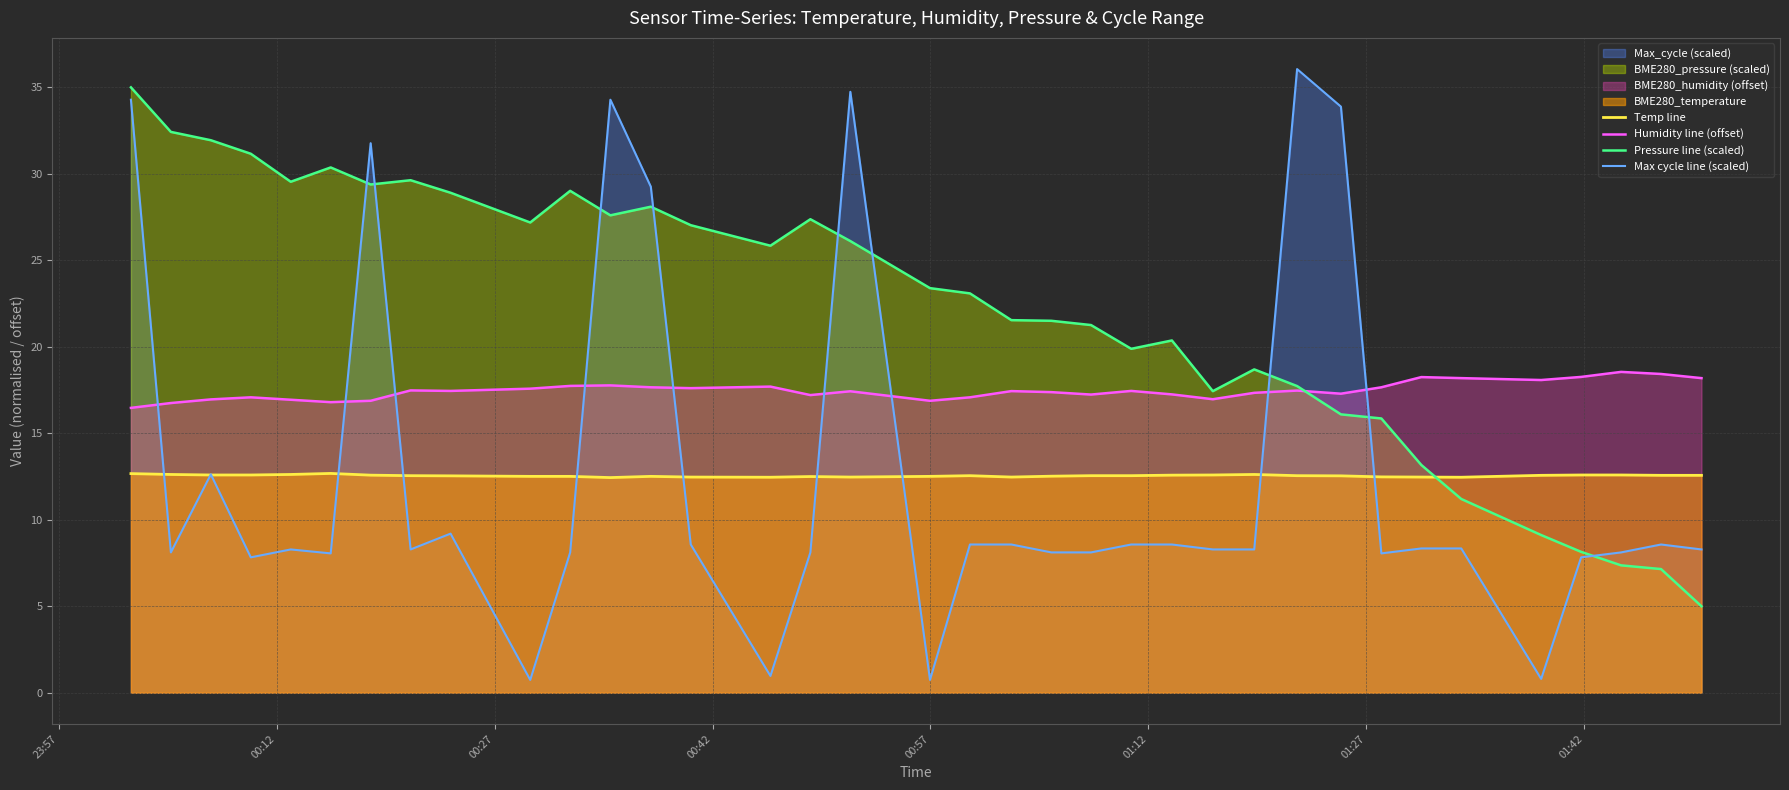

What is the difference between the maximum and minimum values in the Temp line series?

0.2